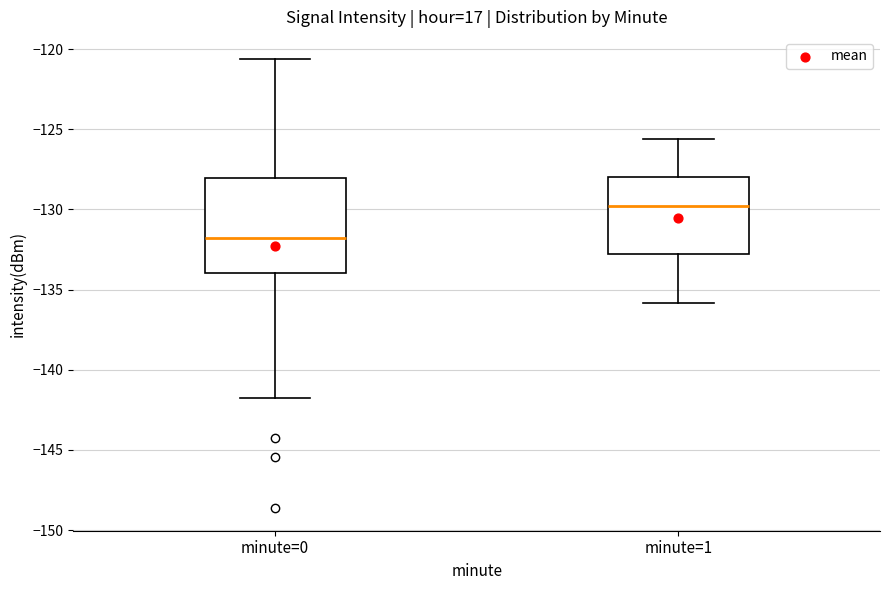

Reading left to right, read every box against the y-axis: the position of its median line, the range the box covers, and the ends of its whiskers. The values are not printed on the chart, so give them approximately, as read against the axis.

minute=0: median -132.0, box -134.0 to -128.0, whiskers -142.0 to -120.5
minute=1: median -130.0, box -133.0 to -128.0, whiskers -136.0 to -125.5